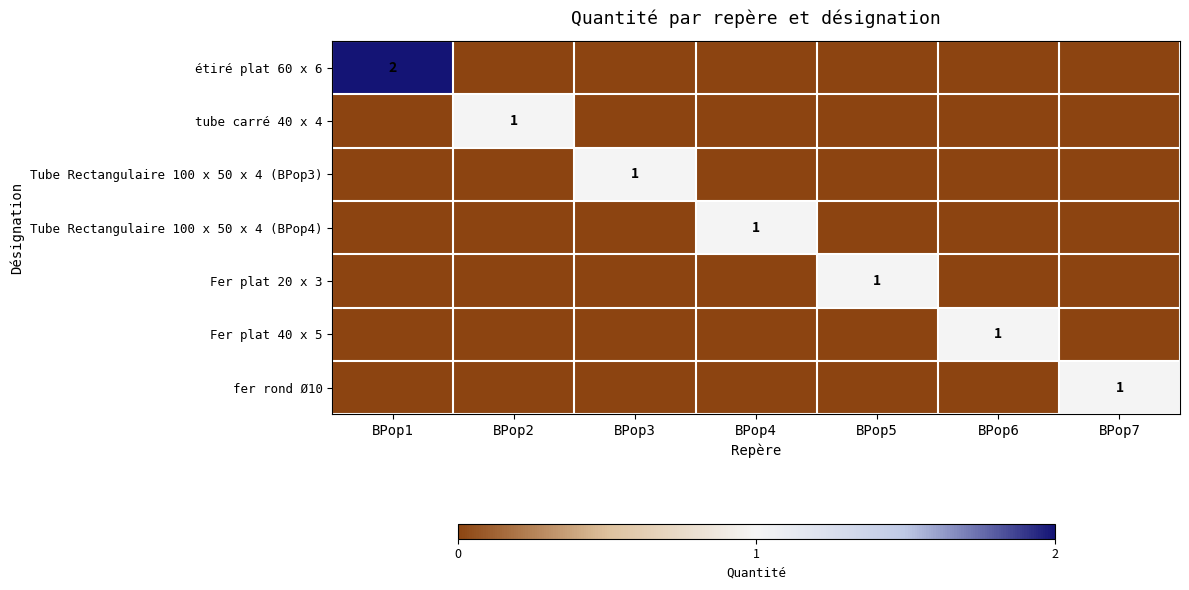

At which label does Tube Rectangulaire 100 x 50 x 4 (BPop4) reach its peak?

BPop4